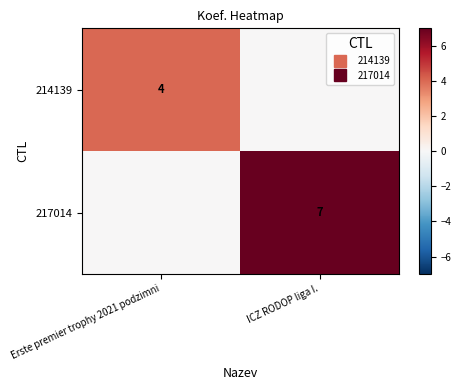

What is the difference between the 217014 values at Erste premier trophy 2021 podzimni and ICZ RODOP liga I.?

7